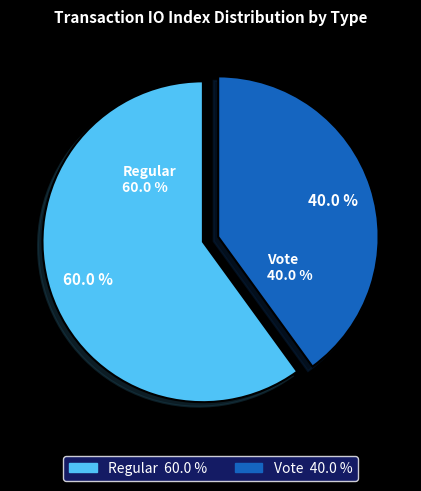

What is the largest slice in the pie chart?

Regular